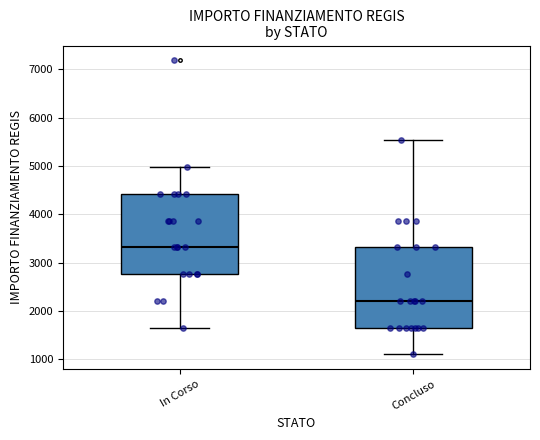

Where does the median line of the box for Concluso sit on the y-axis? The values are not printed on the chart, so give them approximately, as read against the axis.

2200